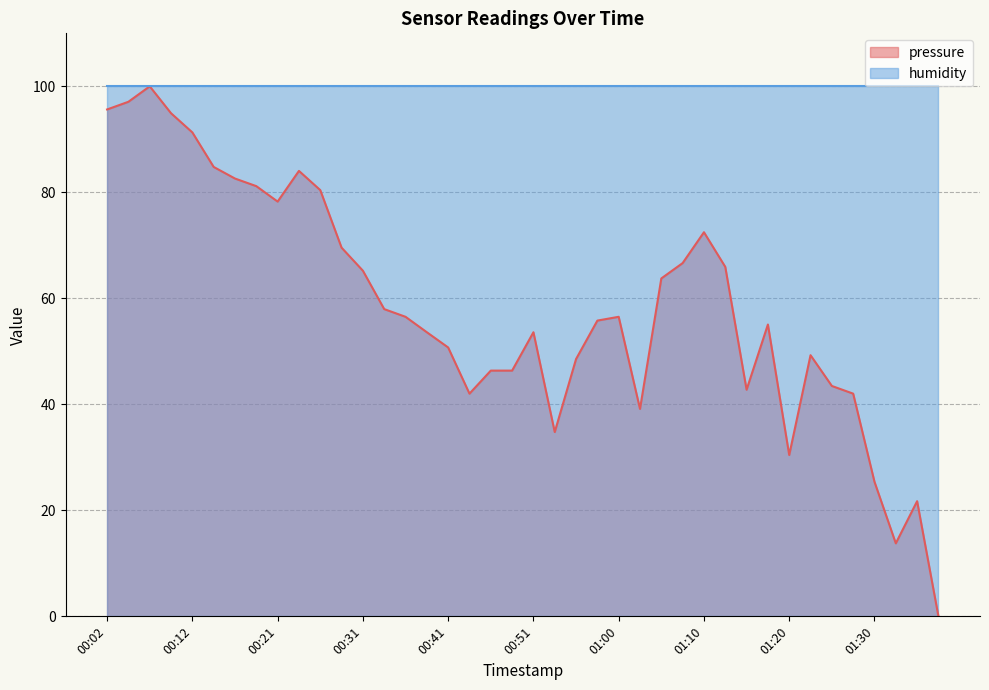

Reading left to right, list all the values displayed in this chart.

95.6	97.1	100.0	94.9	91.3	84.8	82.6	81.2	78.3	84.0	80.4	69.6	65.2	58.0	56.5	53.6	50.7	42.0	46.4	46.4	53.6	34.8	48.5	55.8	56.5	39.1	63.8	66.7	72.5	65.9	42.8	55.1	30.4	49.3	43.5	42.0	25.4	13.8	21.7	0.0